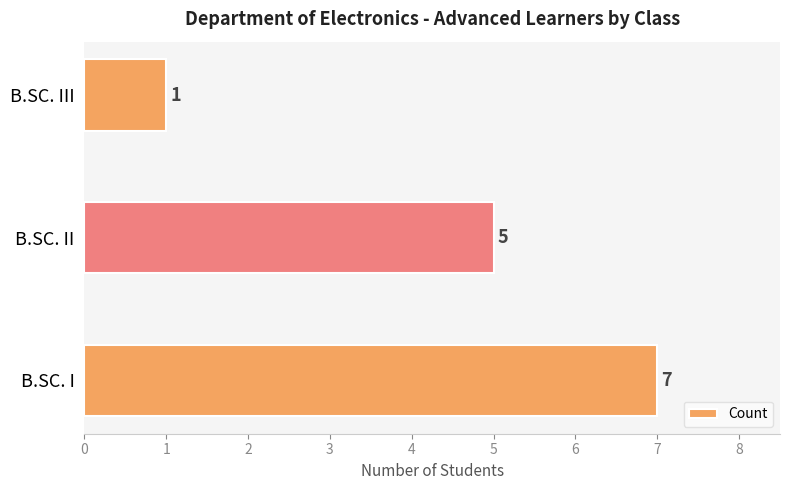

The value at B.SC. I is 7. True or false?

True